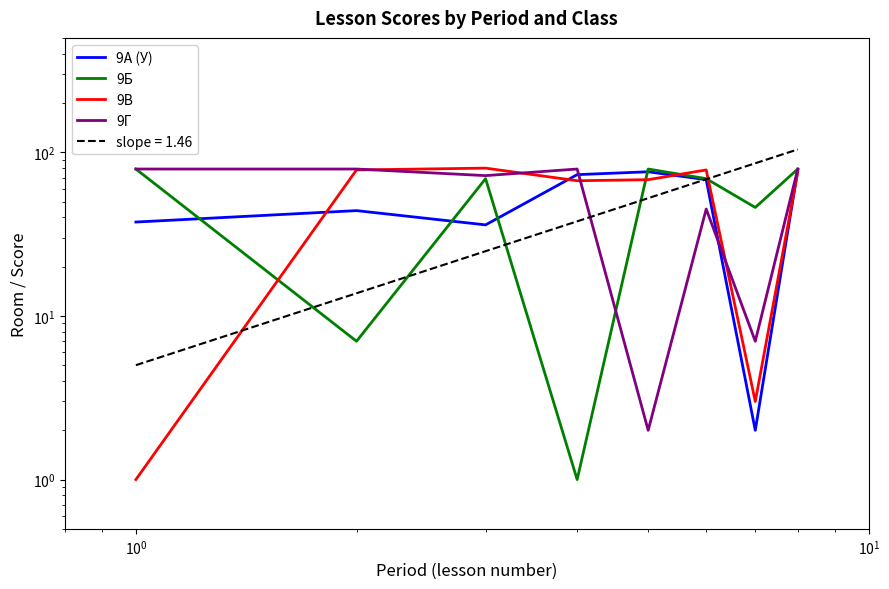

Reading left to right, extract all data points from this chart.

9А (У): 37.5	44.0	36.0	73.0	76.0	68.0	2.0	78.0
9Б: 79.0	7.0	69.0	1.0	79.0	69.0	46.0	79.0
9В: 1.0	78.0	80.0	67.0	68.0	78.0	3.0	76.0
9Г: 79.0	79.0	72.0	79.0	2.0	45.0	7.0	79.0